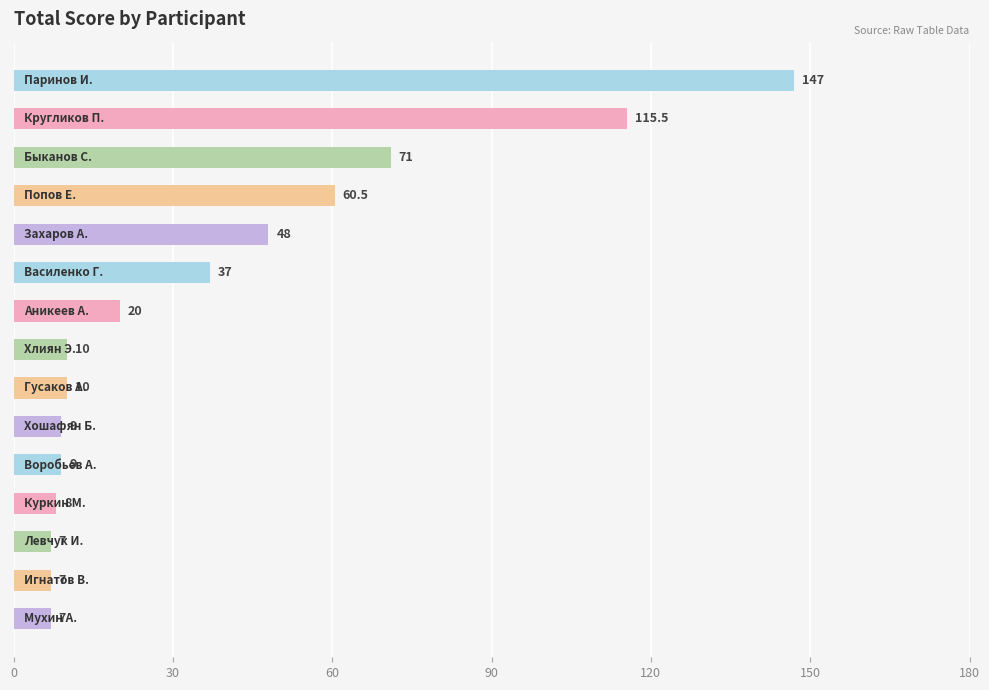

What is the value of the 1st bar from the top?

147.0